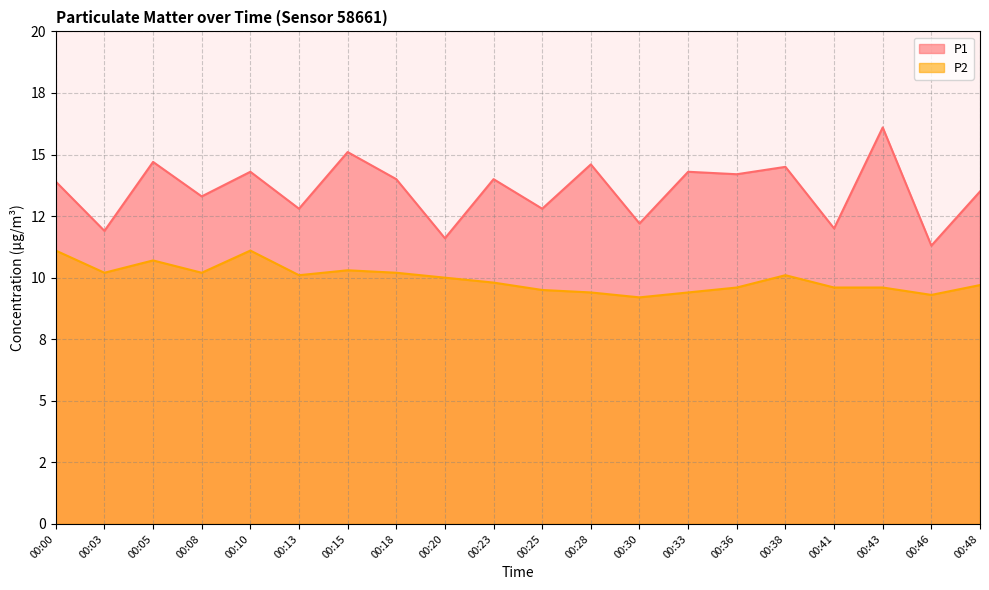

What is the value of the P1 point at the 12th from the left?

14.6